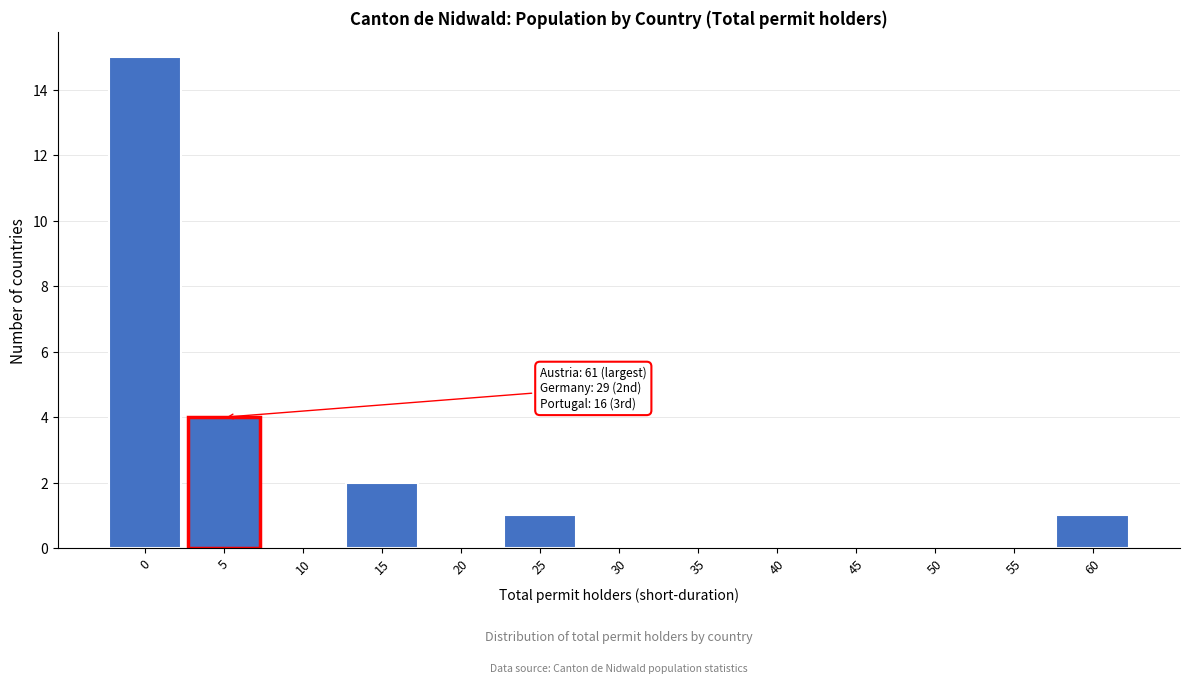

Reading left to right, extract all data points from this chart.

0=15	5=4	10=0	15=2	20=0	25=1	30=0	35=0	40=0	45=0	50=0	55=0	60=1